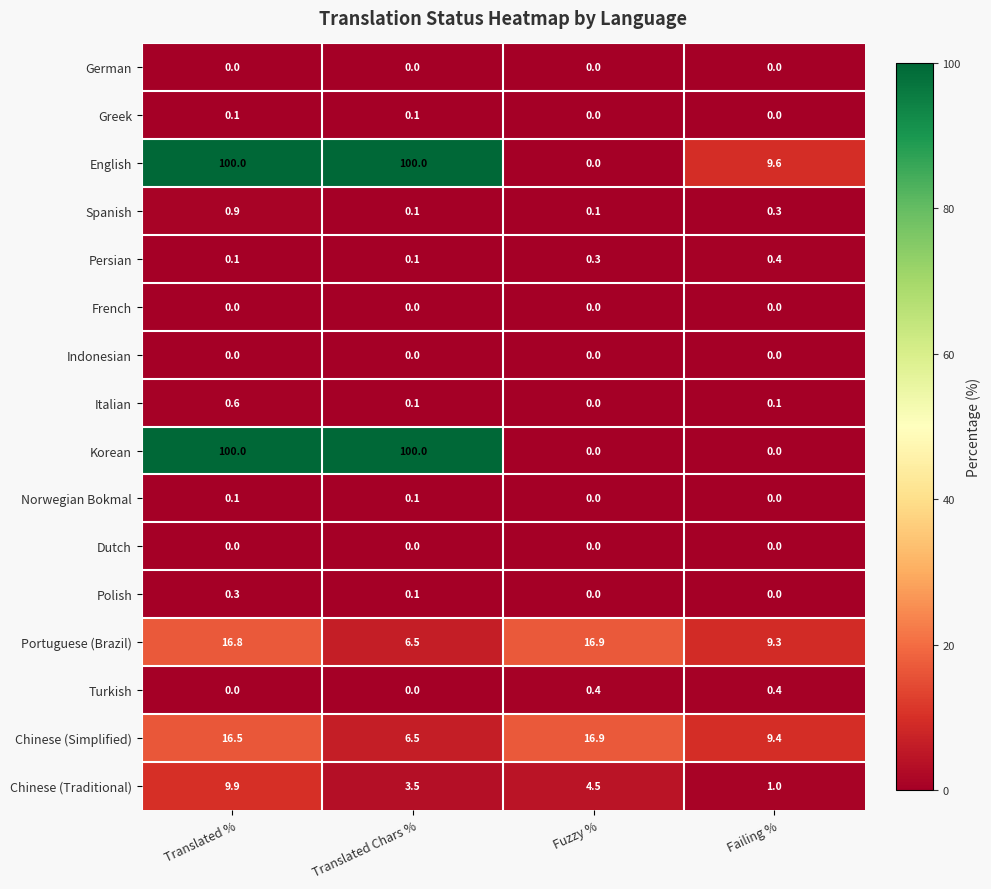

Is it true that English equals 100.0 at Translated Chars %?

True